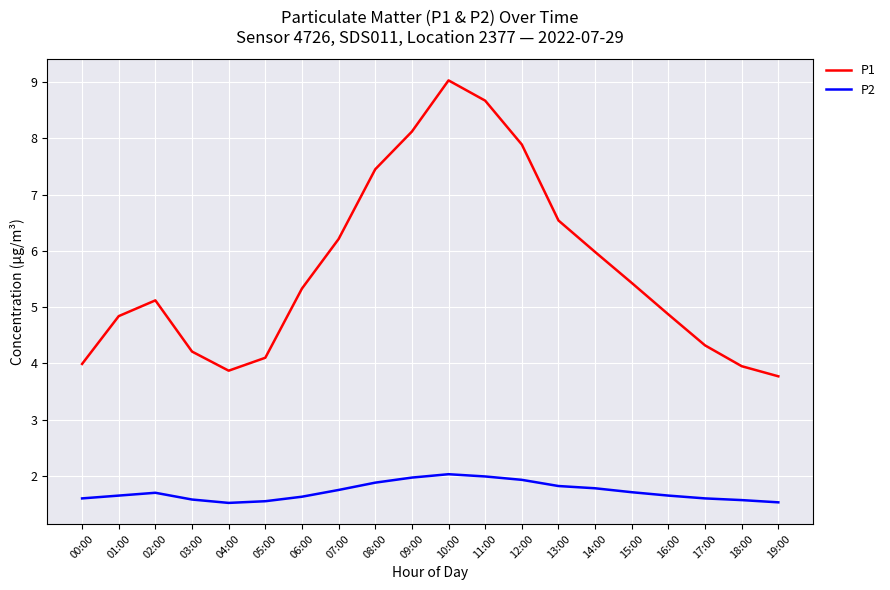

What is the maximum value for P1?

9.0